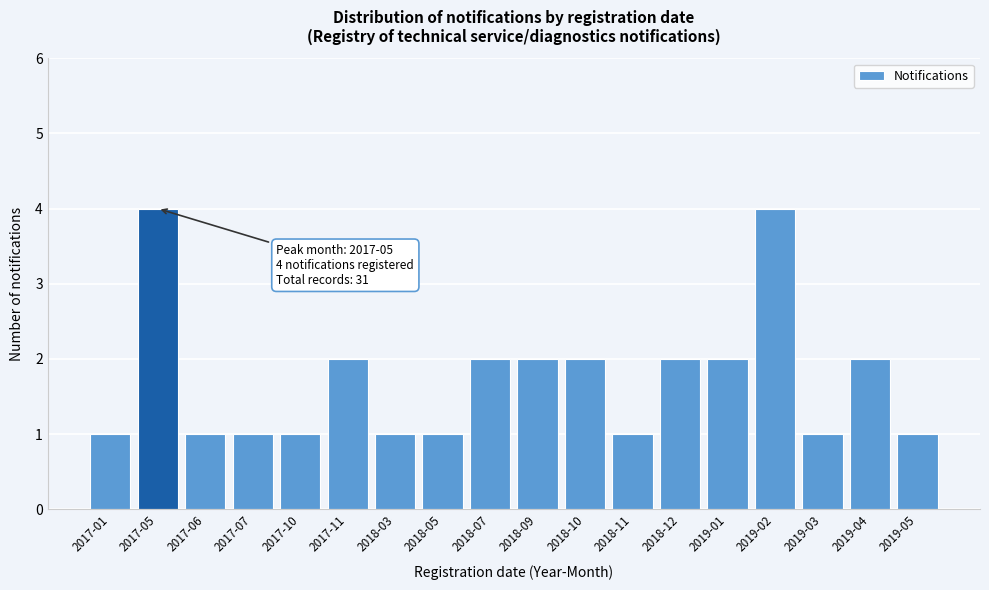

Reading left to right, transcribe all the data shown in this chart.

1	4	1	1	1	2	1	1	2	2	2	1	2	2	4	1	2	1